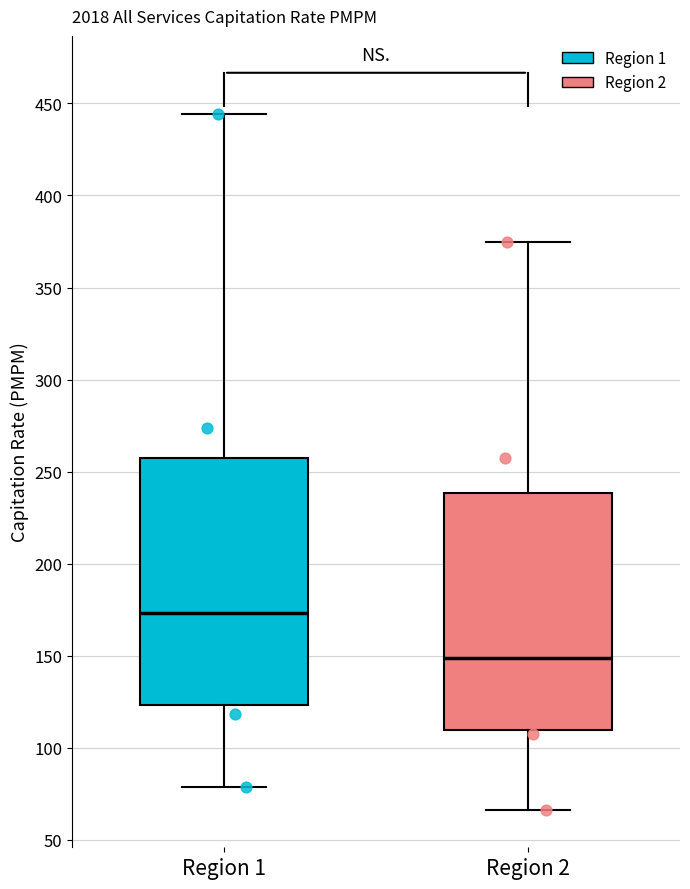

Where does the upper whisker of the box for Region 2 end on the y-axis? The values are not printed on the chart, so give them approximately, as read against the axis.

375